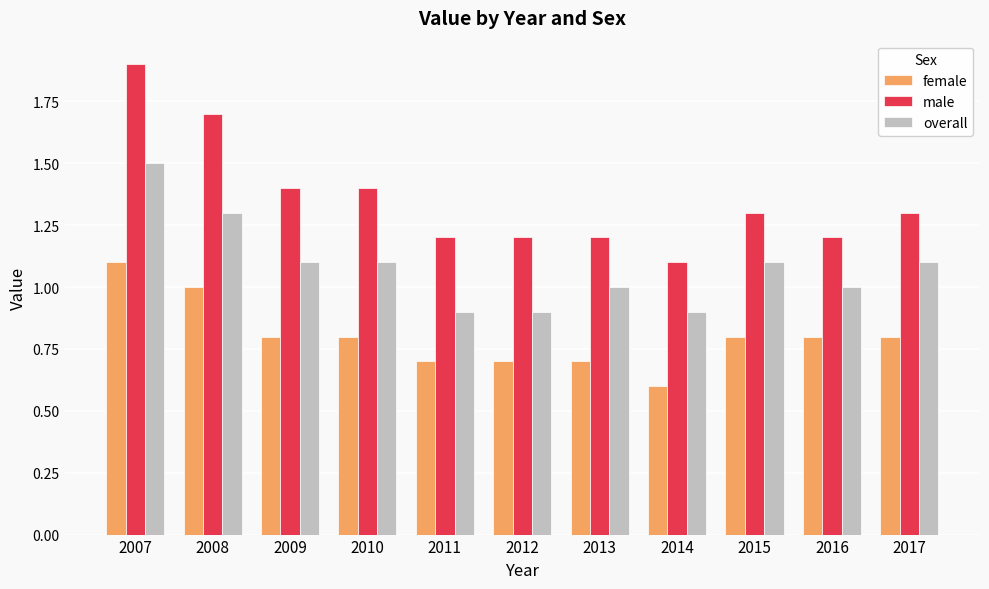

Is it true that overall equals 1.1 at 2015?

True